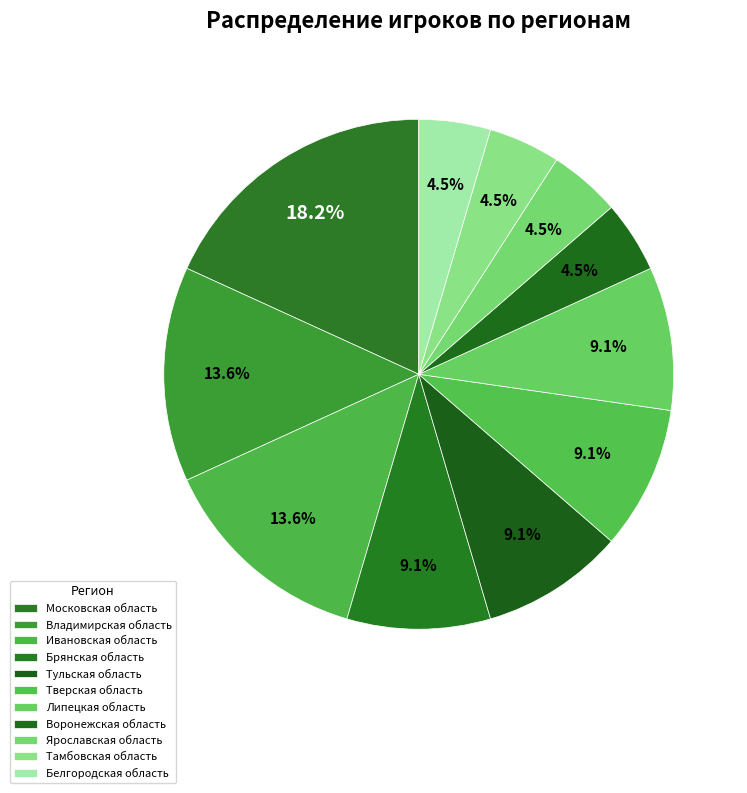

Is it true that Белгородская область is 1% of the pie?

False